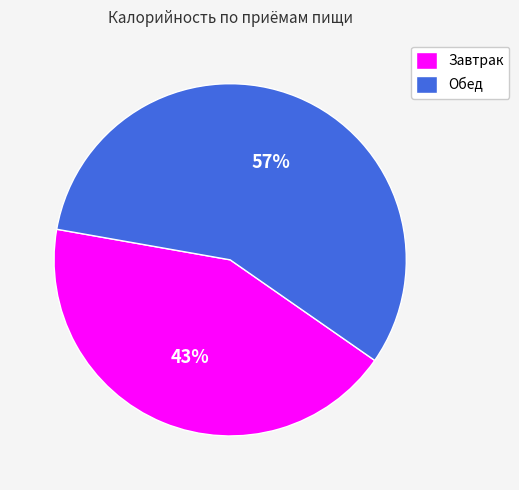

Rank the categories by value from lowest to highest.

Завтрак, Обед